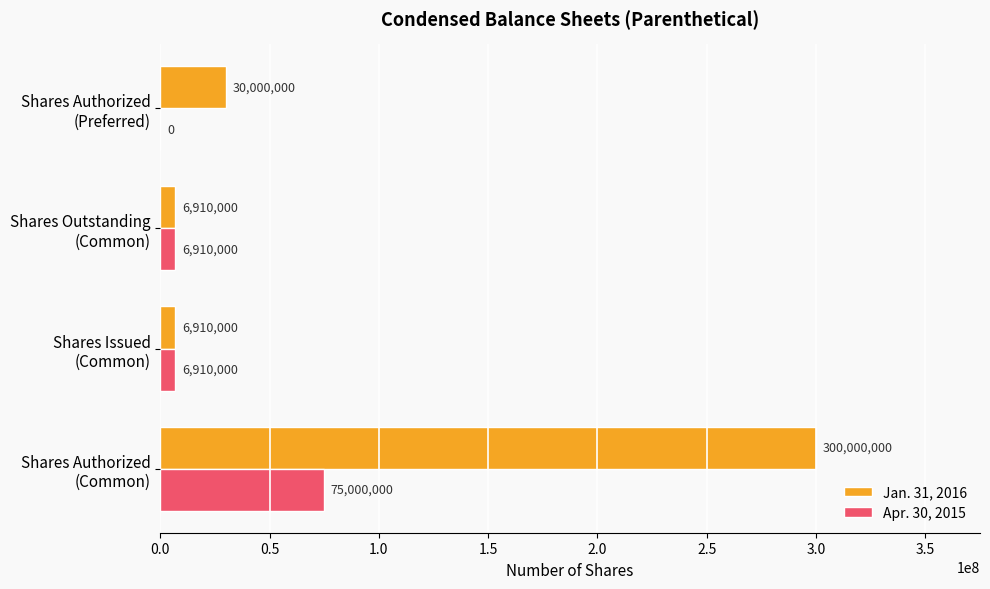

How many positive values does the Apr. 30, 2015 series have?

3